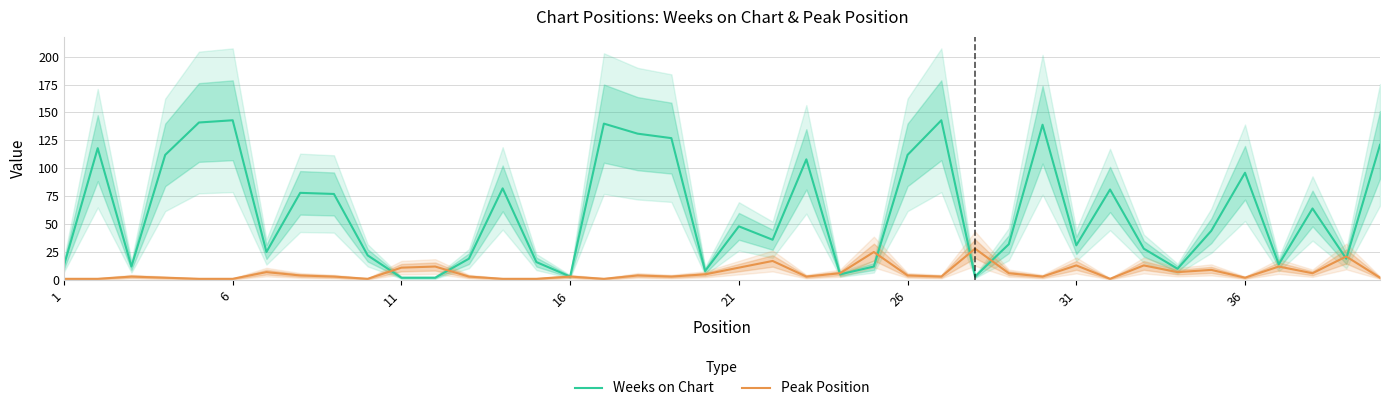

Which series has the widest spread of values?

Weeks on Chart